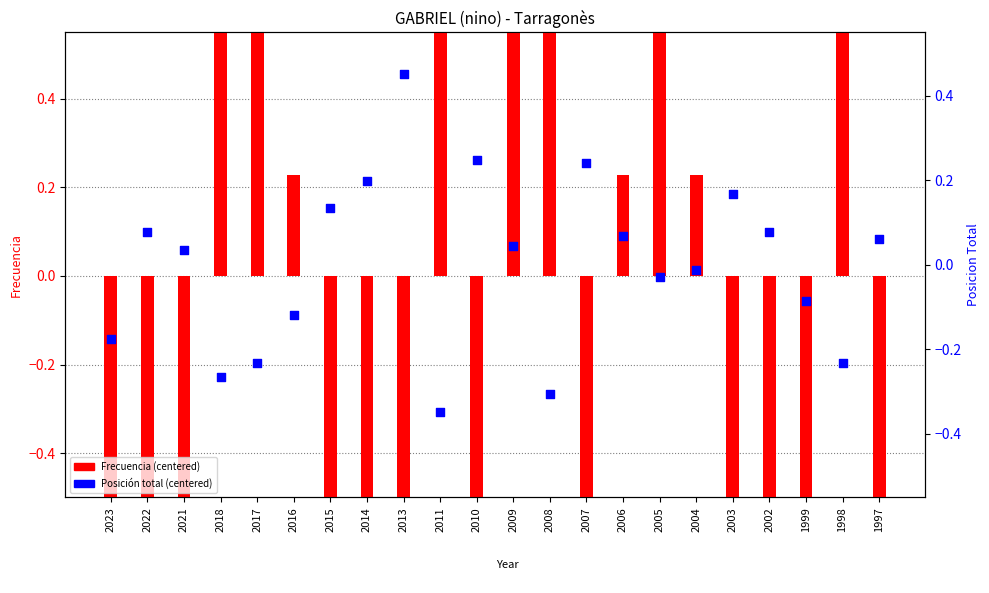

At how many categories does at least one series exceed 7?

2